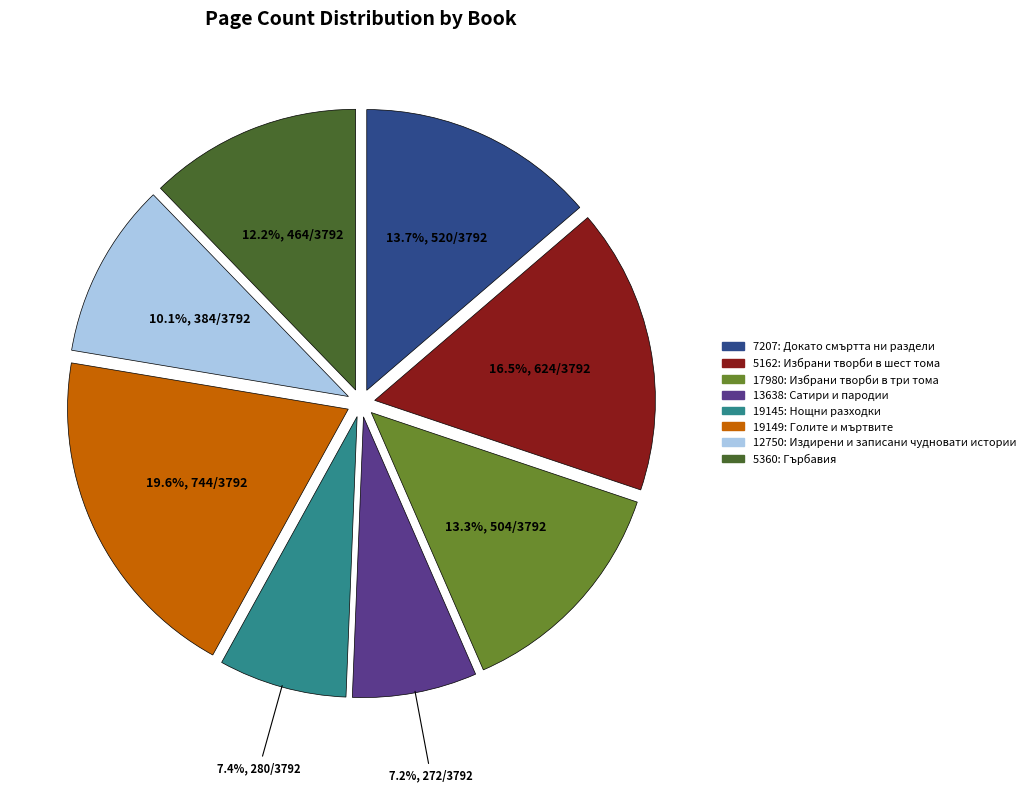

Is there a majority slice in this chart?

No